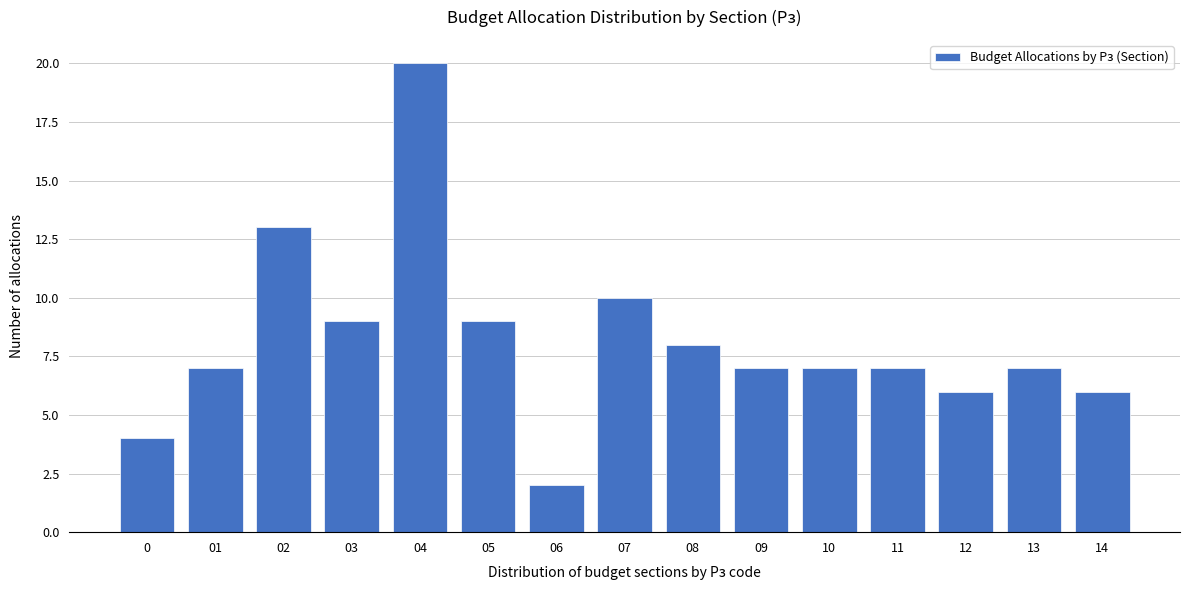

Over which range of the x-axis is the bar tallest?

3.5 to 4.5